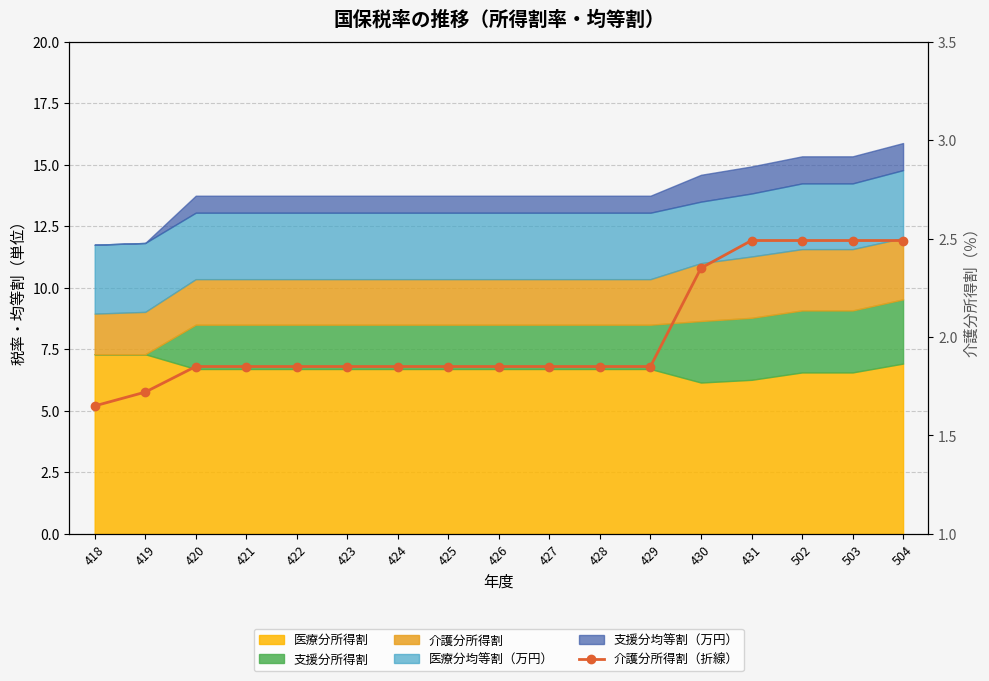

What is the average value?

2.0